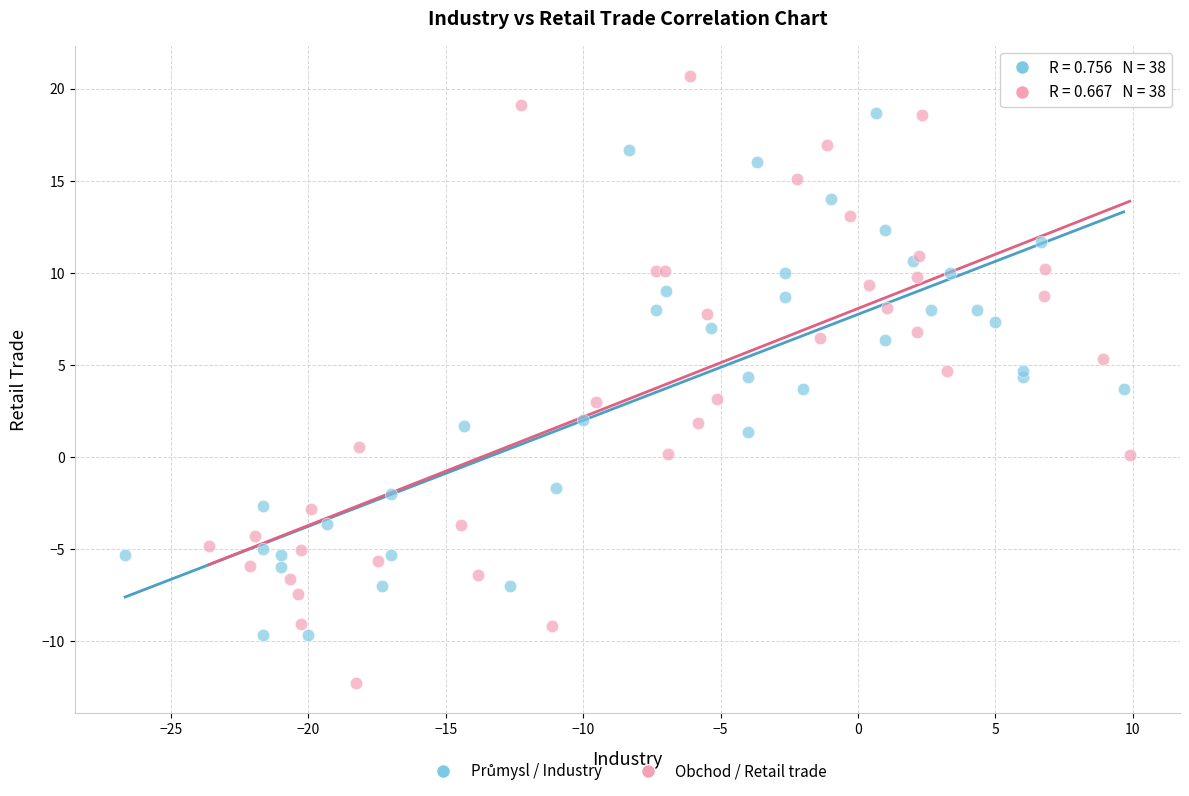

Which series reaches the maximum Y coordinate?

Obchod / Retail trade